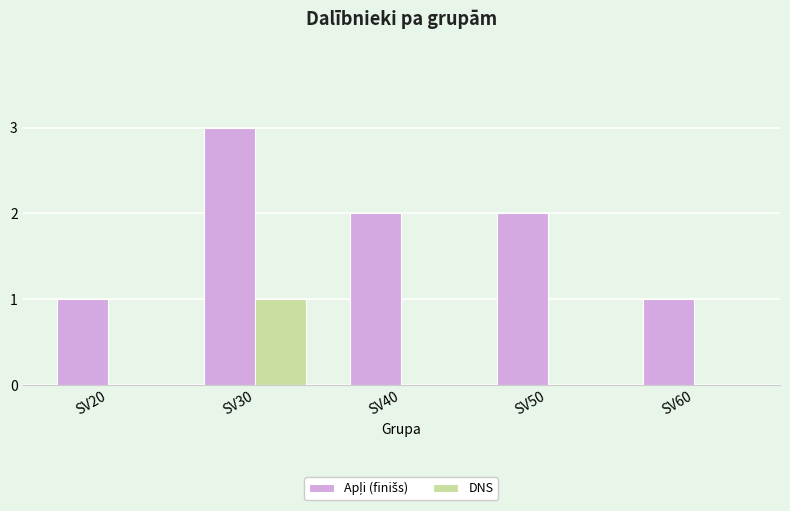

The DNS series shows -1 at SV60. True or false?

False